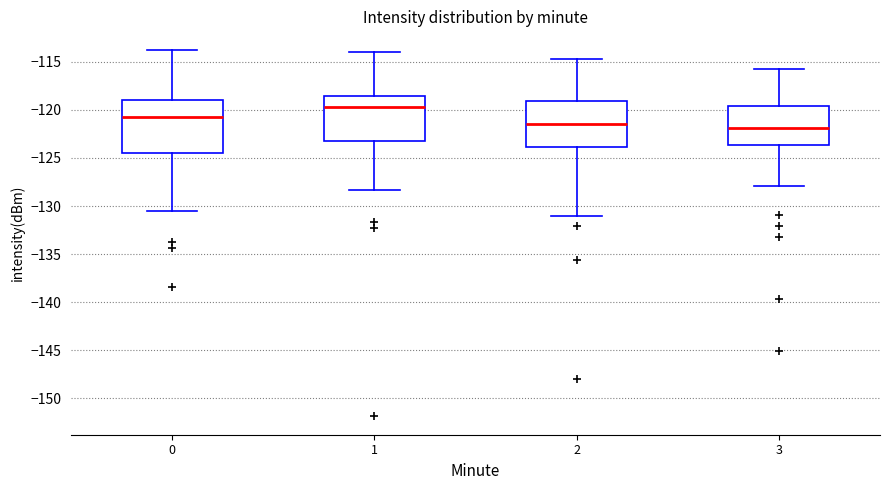

Where is the lower edge of the box at x = 1 on the y-axis? The values are not printed on the chart, so give them approximately, as read against the axis.

-123.0